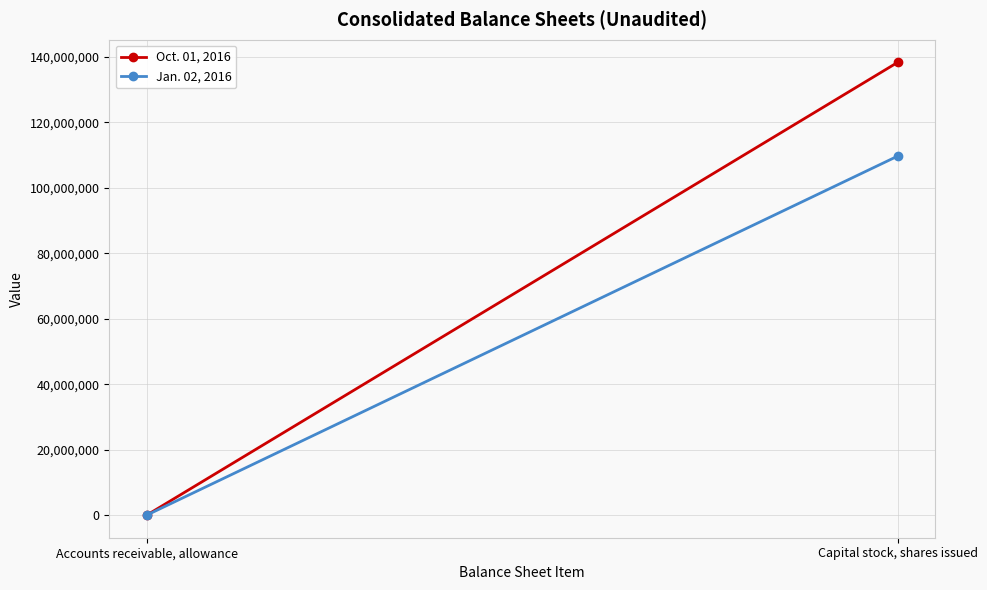

Where is Jan. 02, 2016 nearest to the value 54847722?

Accounts receivable, allowance